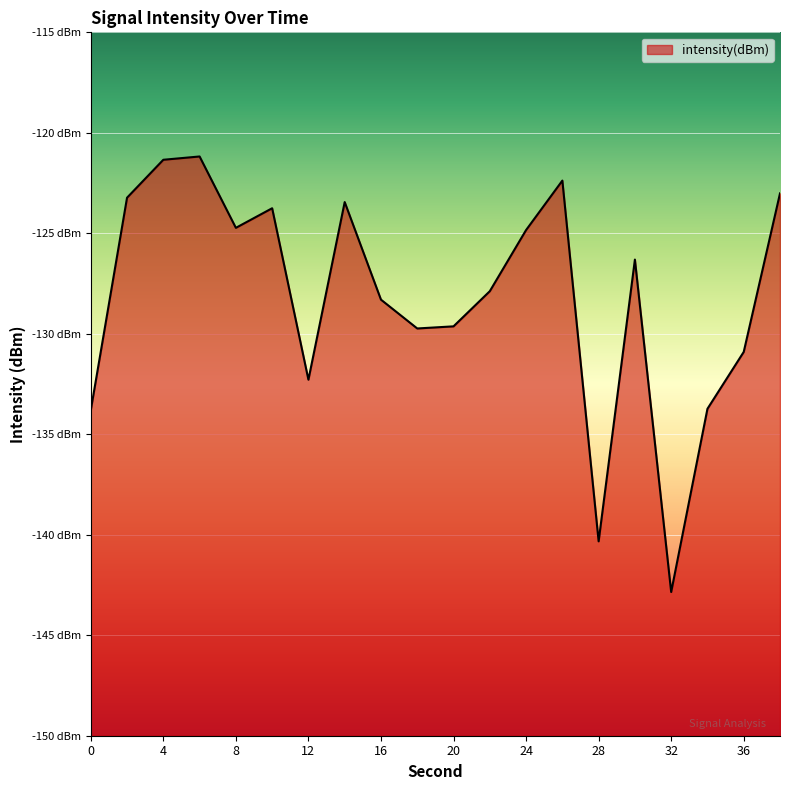

What is the minimum value shown in the chart?

-142.8